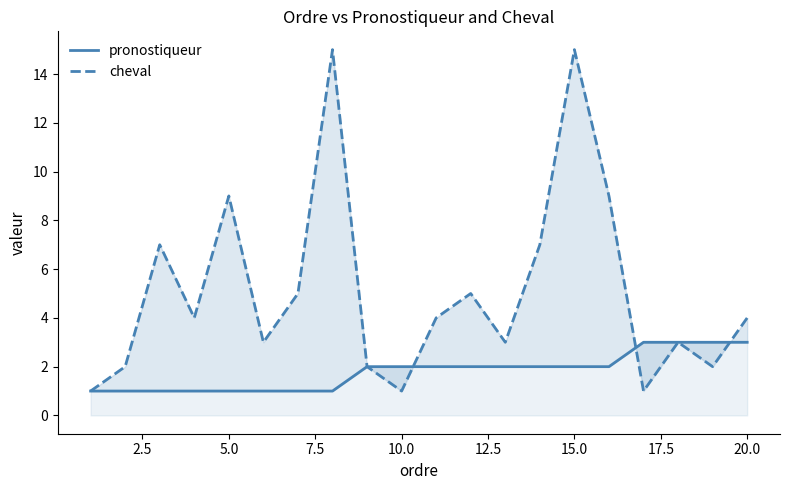

Where is cheval nearest to the value 8?

5.0